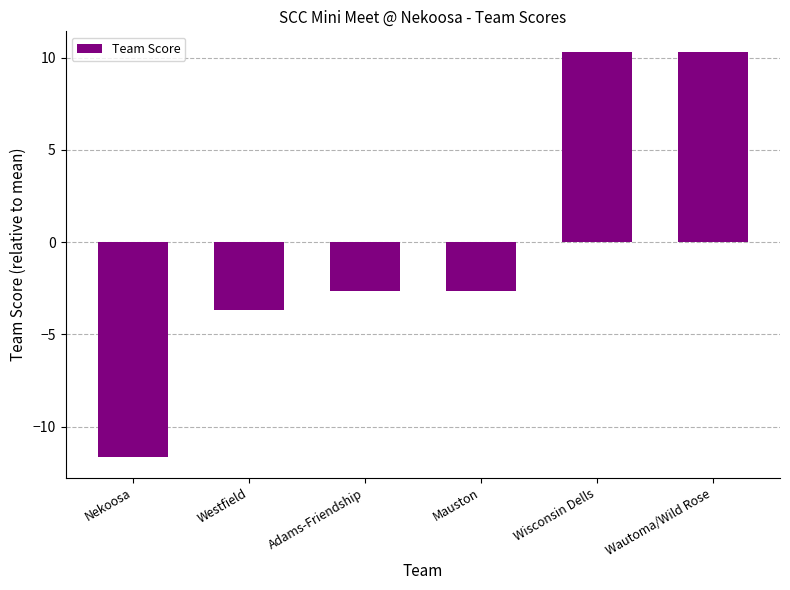

Reading left to right, transcribe all the data shown in this chart.

-11.7	-3.7	-2.7	-2.7	10.3	10.3